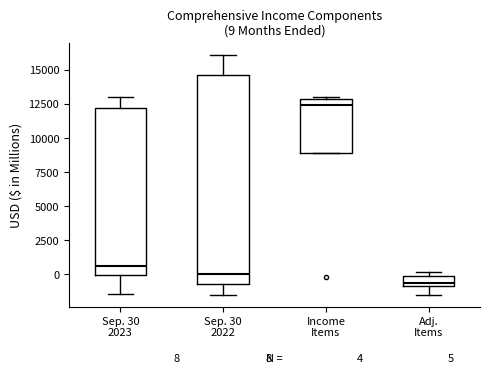

Which box has the highest median line?

Income Items